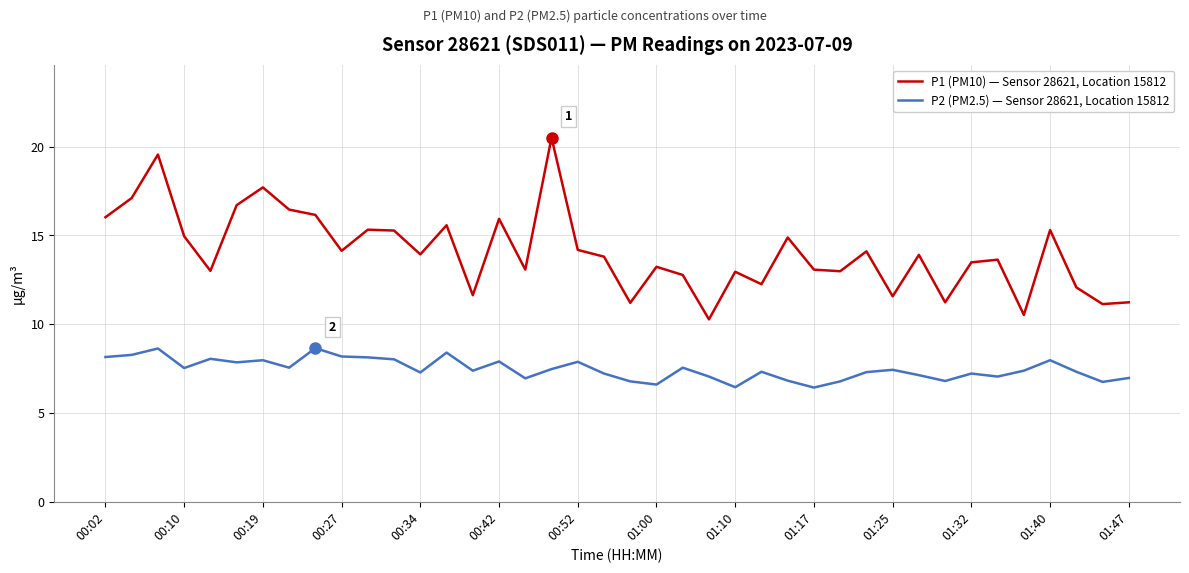

Which series has the largest total across all categories?

P1 (PM10) — Sensor 28621, Location 15812